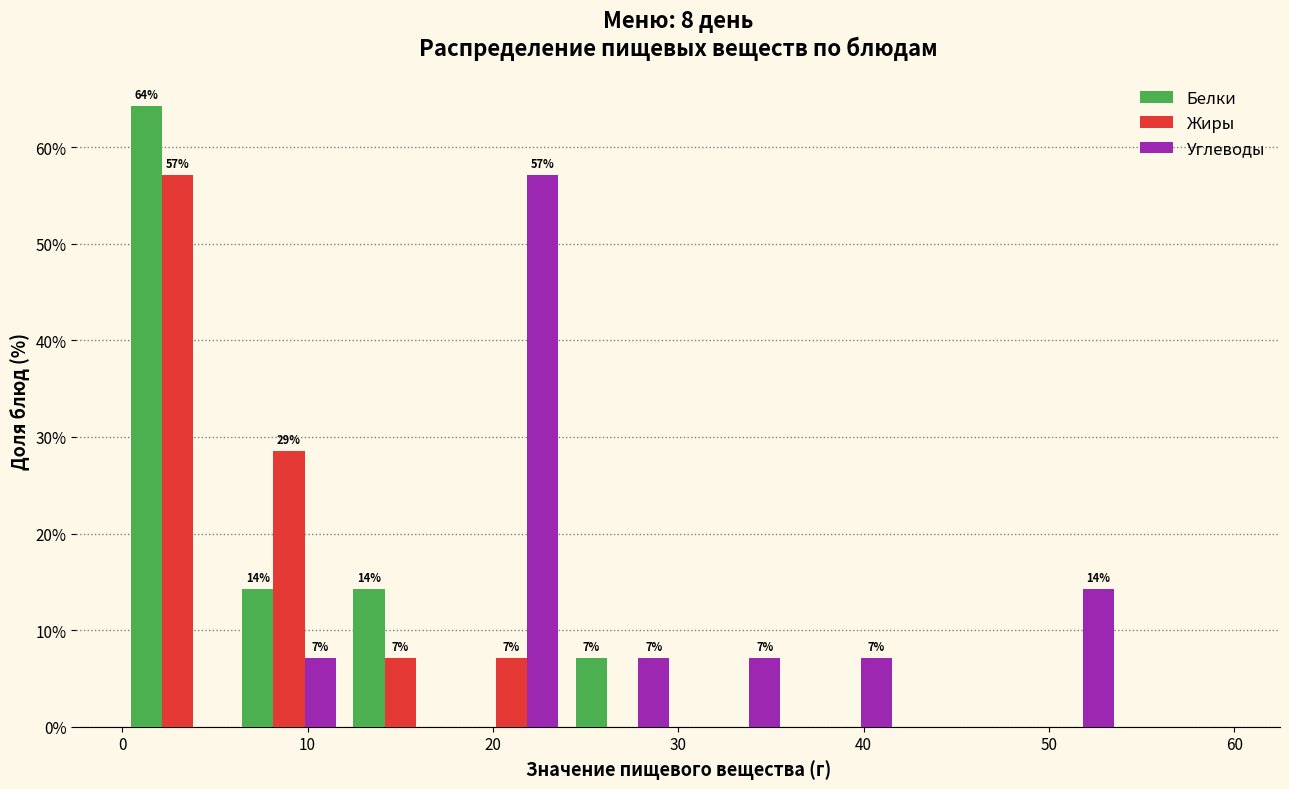

In the Белки series, which range on the x-axis has the tallest bar?

0 to 6